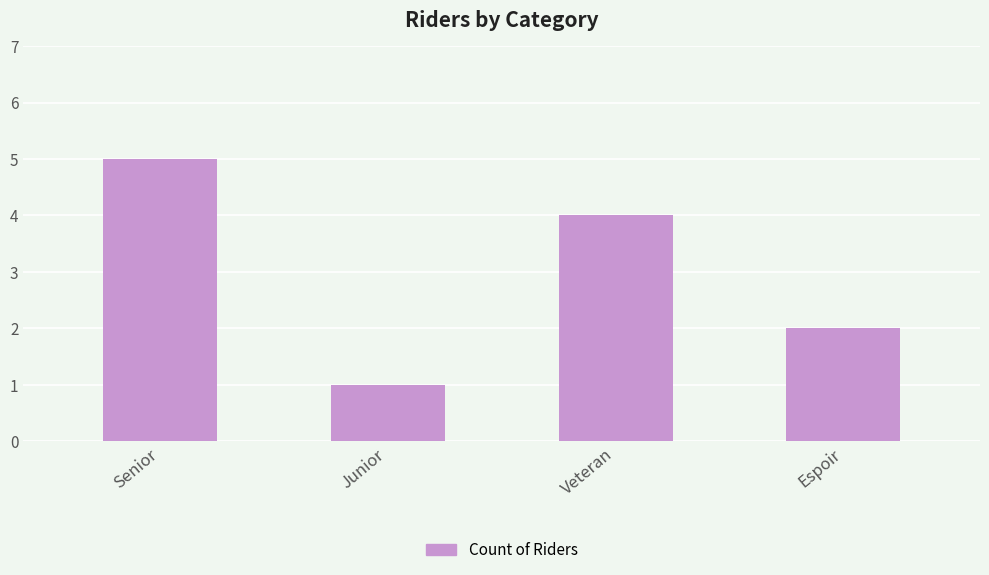

Reading left to right, list all the values displayed in this chart.

5	1	4	2